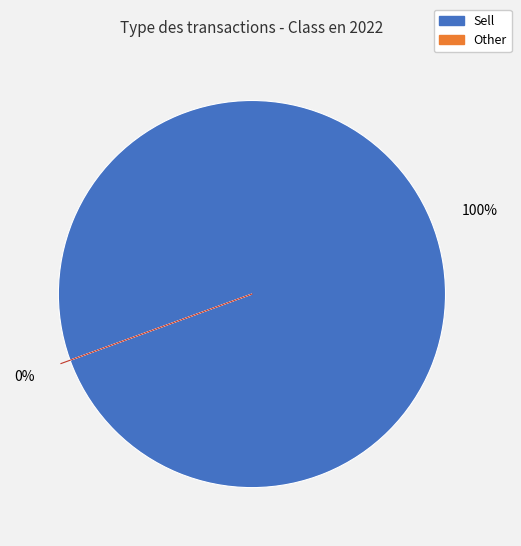

Is the sum of Sell and Buy greater than half?

Yes